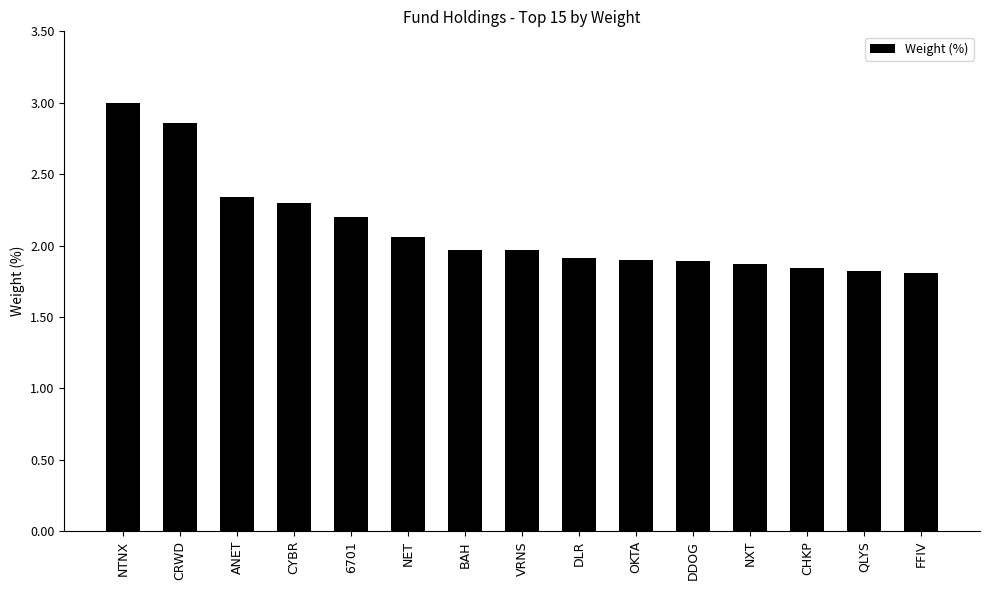

Does the chart contain any negative values?

No